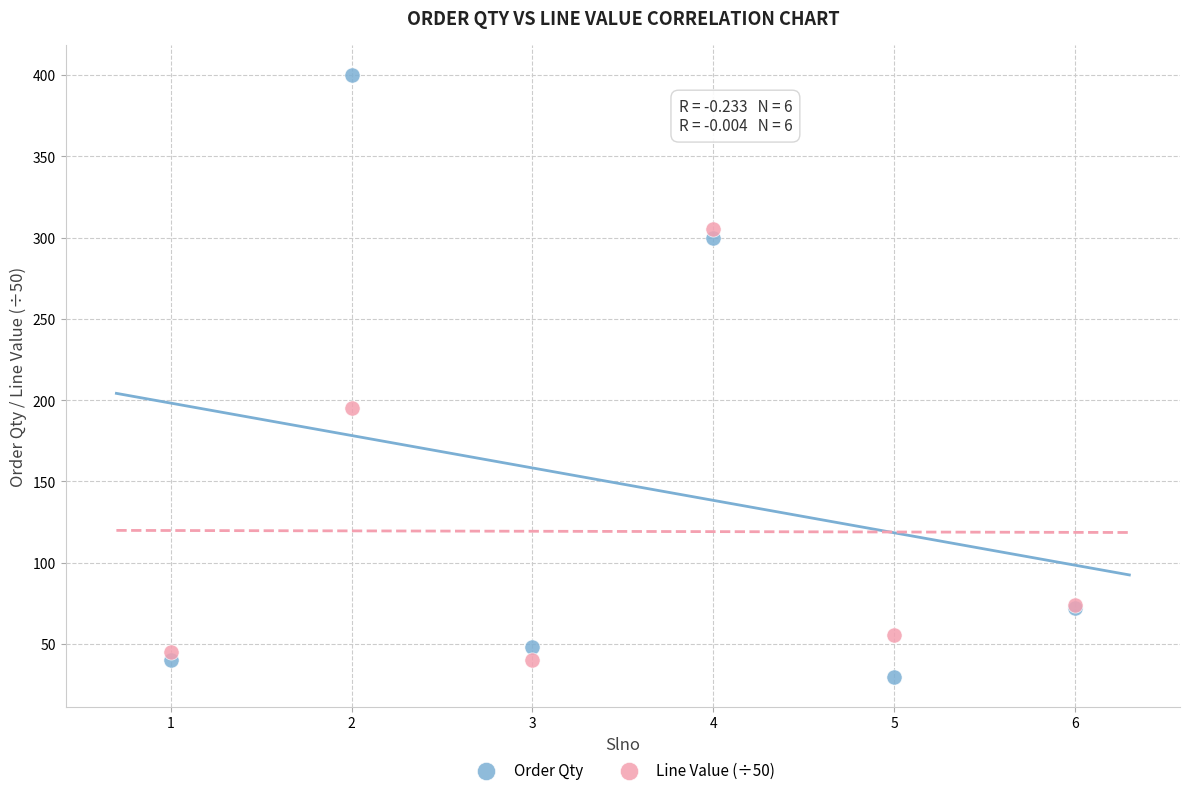

Which series has the widest spread of Y values?

Order Qty